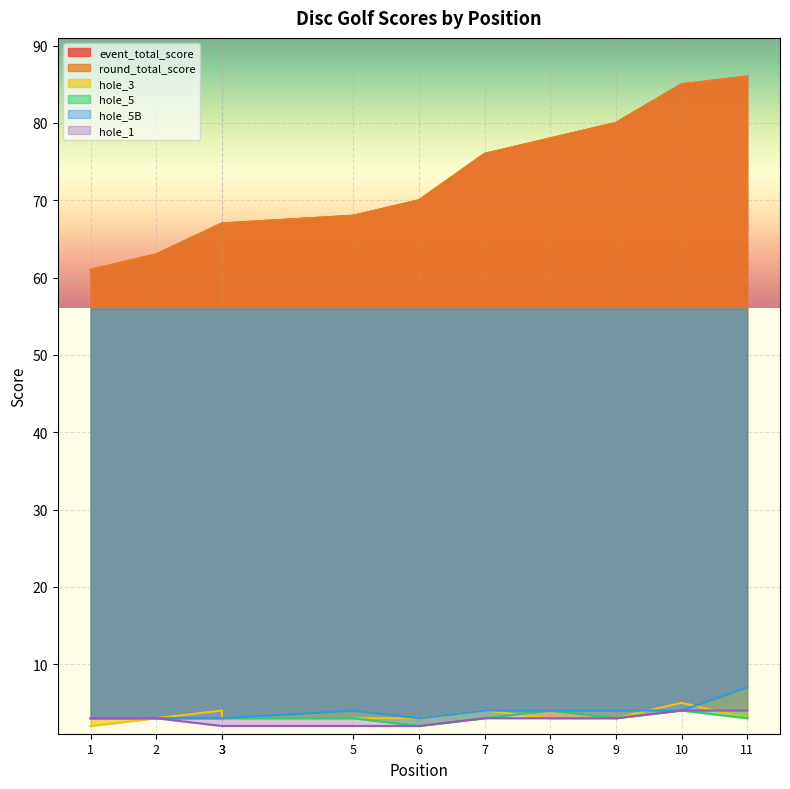

True or false: round_total_score has more than 0 points higher than both neighbors.

False